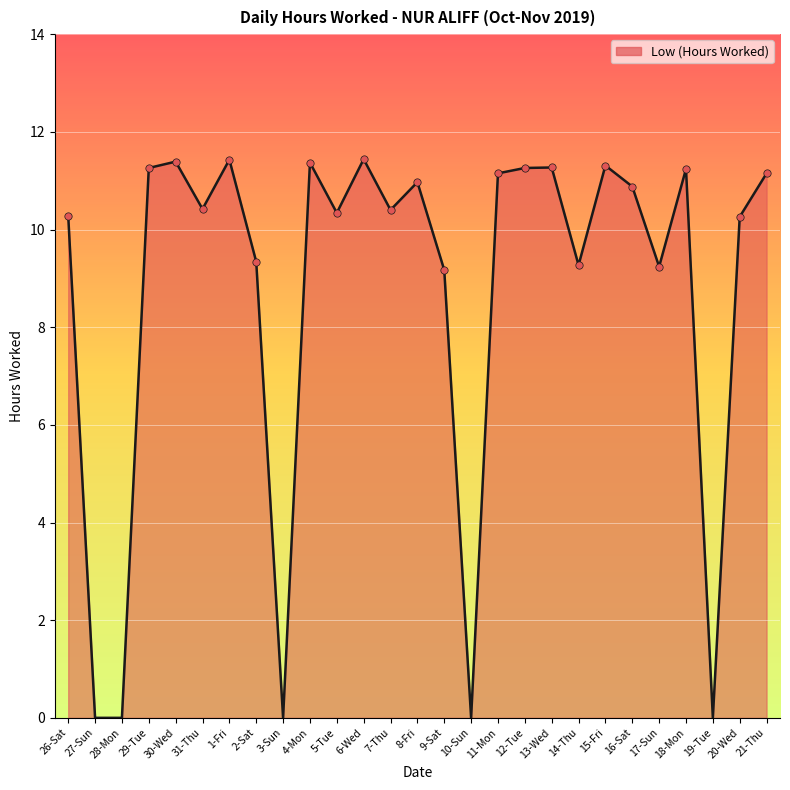

What is the change in value from 1-Fri to 10-Sun?

-11.4